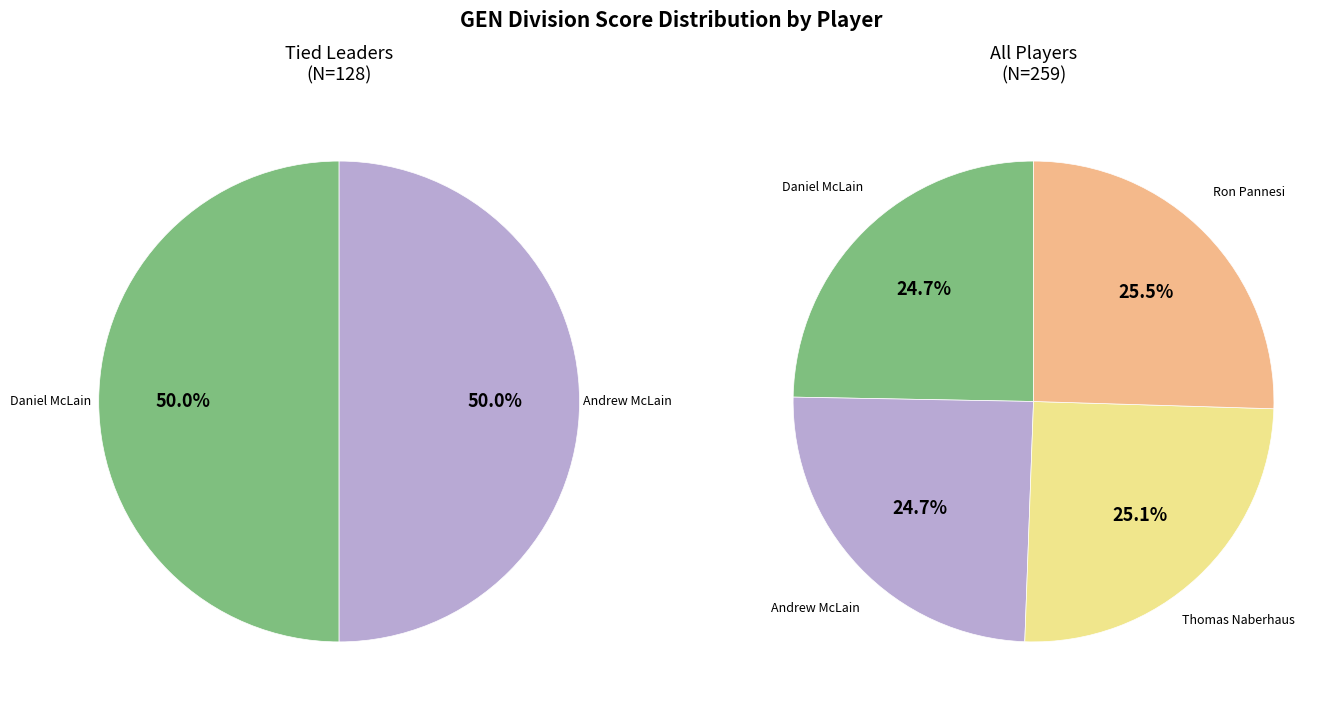

Count the number of slices in the pie.

4